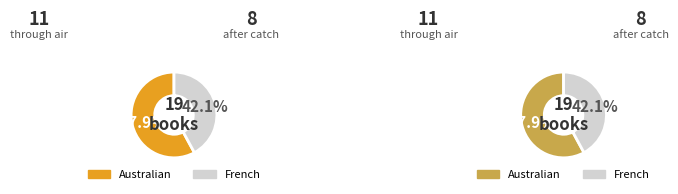

Is there a majority slice in this chart?

Yes